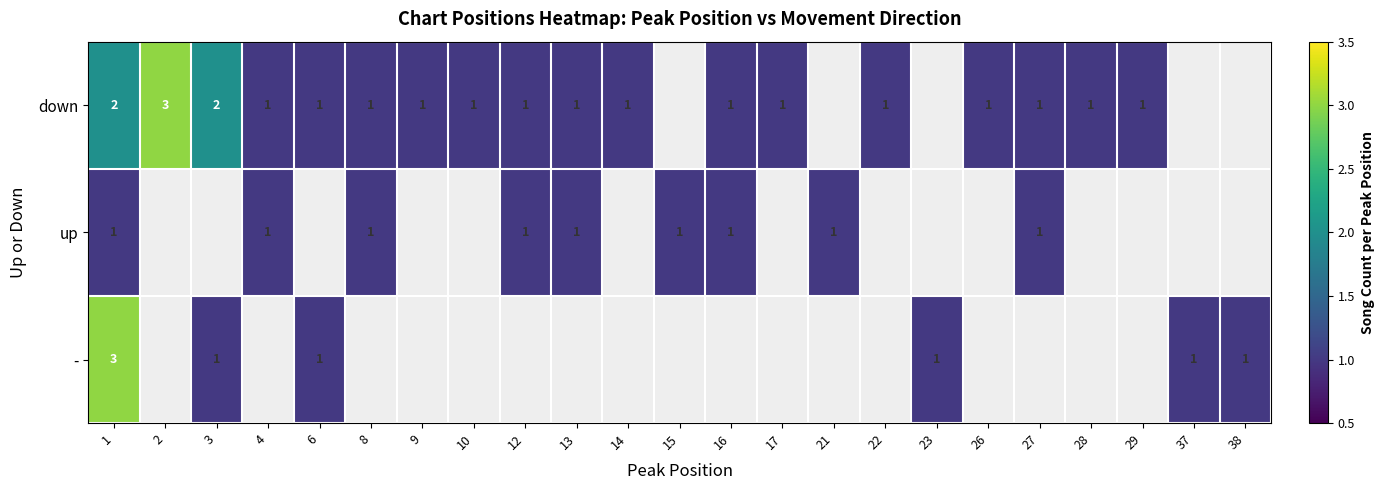

True or false: down has a value of 1 at 29.

True